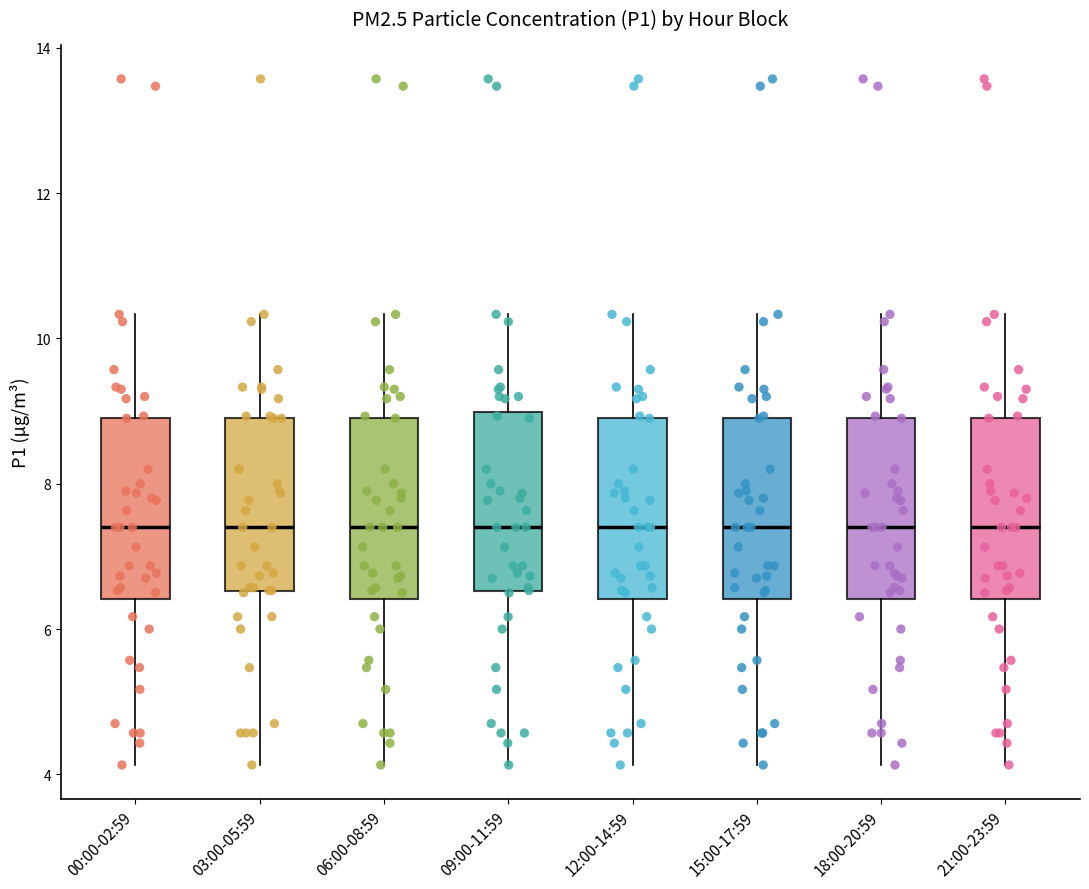

Reading left to right, read every box against the y-axis: the position of its median line, the range the box covers, and the ends of its whiskers. The values are not printed on the chart, so give them approximately, as read against the axis.

00:00-02:59: median 7.4, box 6.4 to 9.0, whiskers 4.2 to 10.4
03:00-05:59: median 7.4, box 6.6 to 9.0, whiskers 4.2 to 10.4
06:00-08:59: median 7.4, box 6.4 to 9.0, whiskers 4.2 to 10.4
09:00-11:59: median 7.4, box 6.6 to 9.0, whiskers 4.2 to 10.4
12:00-14:59: median 7.4, box 6.4 to 9.0, whiskers 4.2 to 10.4
15:00-17:59: median 7.4, box 6.4 to 9.0, whiskers 4.2 to 10.4
18:00-20:59: median 7.4, box 6.4 to 9.0, whiskers 4.2 to 10.4
21:00-23:59: median 7.4, box 6.4 to 9.0, whiskers 4.2 to 10.4